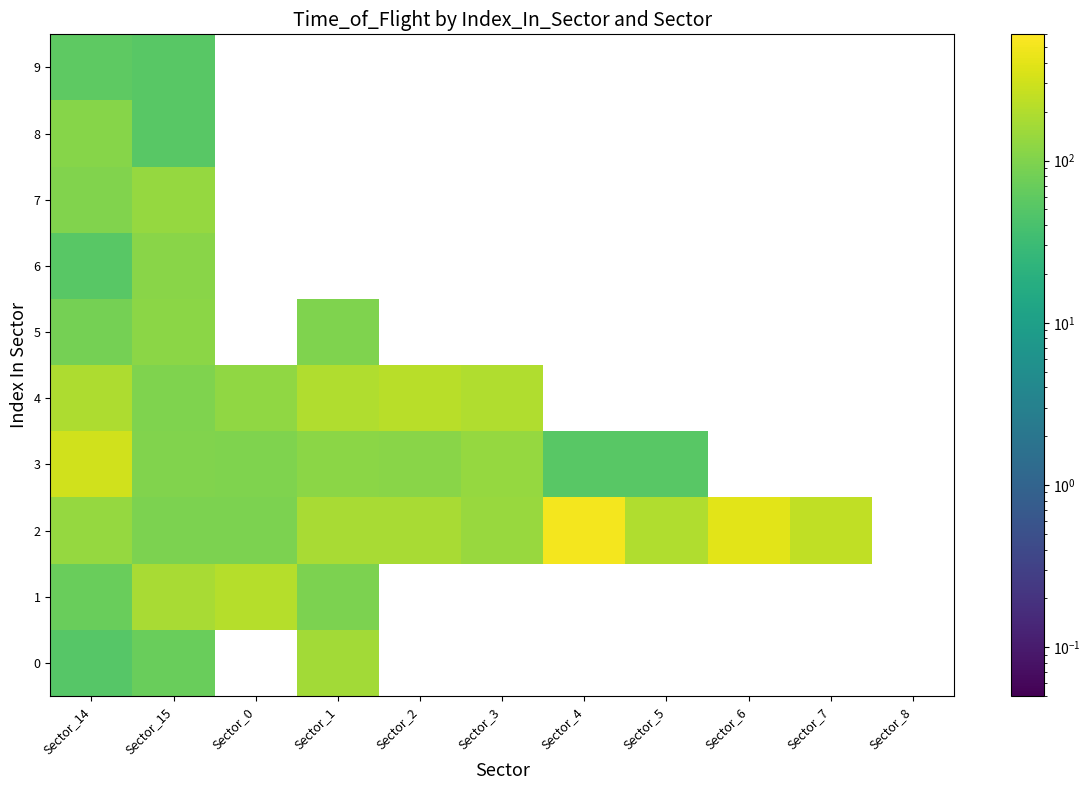

Rank the series at Sector_8 from lowest to highest value.

0, 1, 2, 3, 4, 5, 6, 7, 8, 9